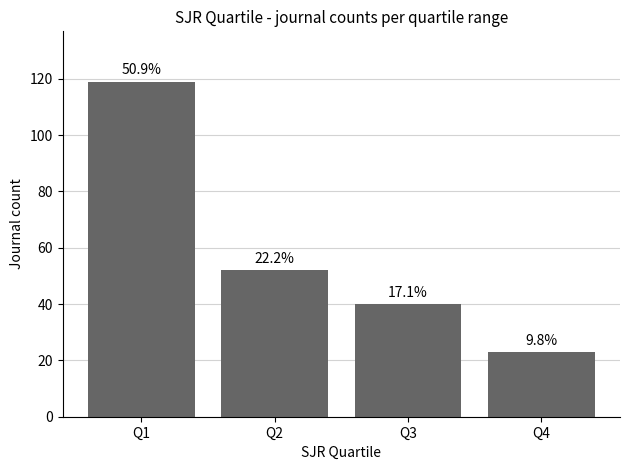

Does the chart contain any negative values?

No